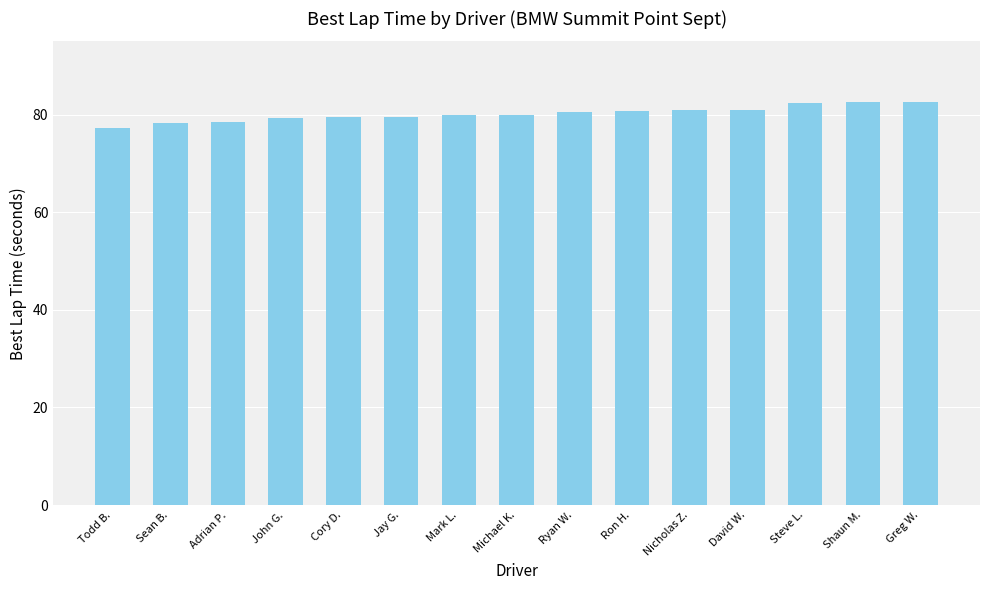

What is the ratio of the value at John G. to the value at Greg W.?

1.0